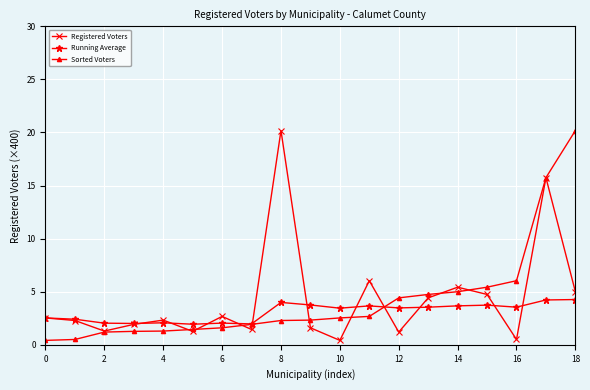

What is the value of the Sorted Voters point at the 3rd from the left?

1.2